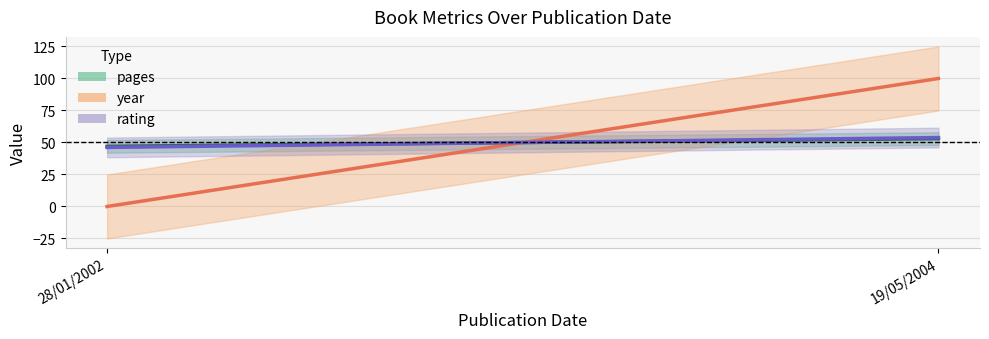

Is the value of year (center) at 28/01/2002 greater than the value of pages (center) at 28/01/2002?

No